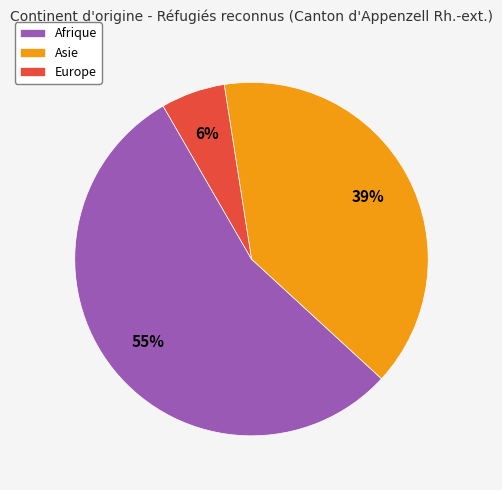

Rank the categories by value from lowest to highest.

Europe, Asie, Afrique